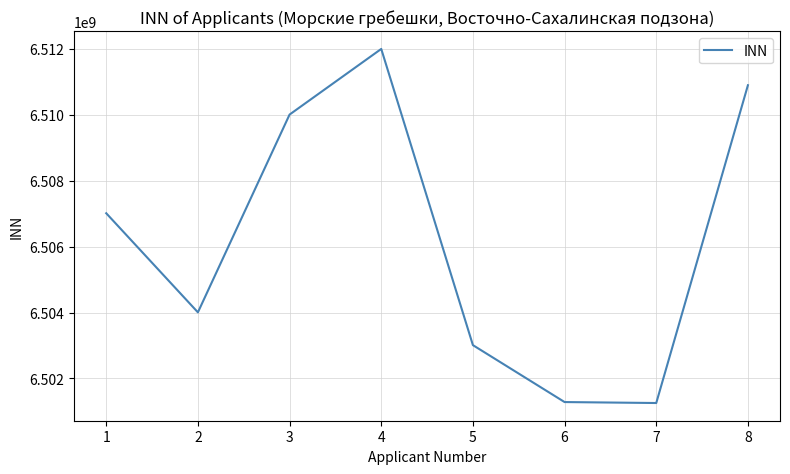

What is the minimum value shown in the chart?

6501253500